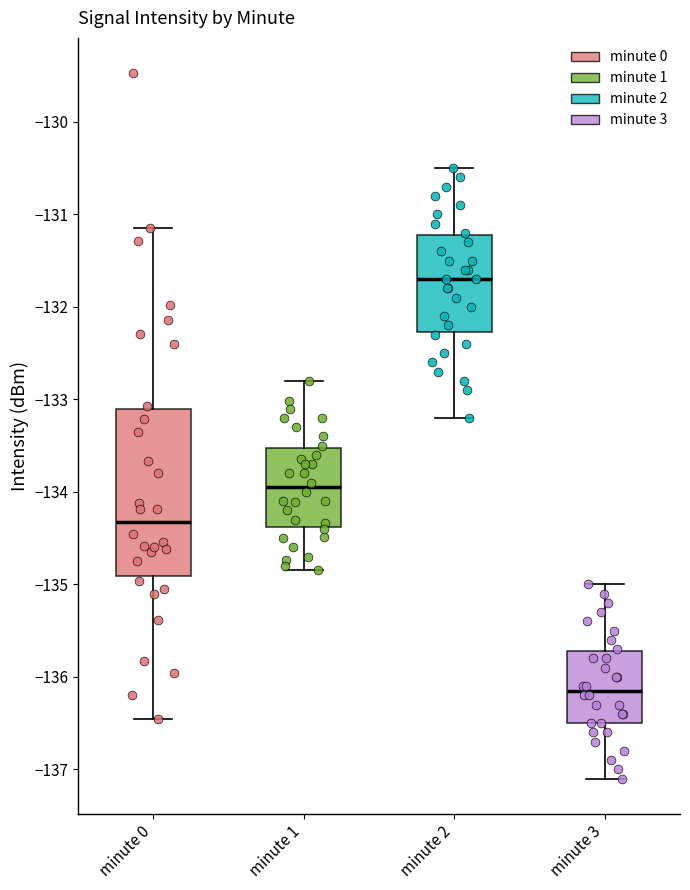

Reading left to right, read every box against the y-axis: the position of its median line, the range the box covers, and the ends of its whiskers. The values are not printed on the chart, so give them approximately, as read against the axis.

minute 0: median -134.3, box -134.9 to -133.1, whiskers -136.5 to -131.2
minute 1: median -133.9, box -134.4 to -133.5, whiskers -134.8 to -132.8
minute 2: median -131.7, box -132.3 to -131.2, whiskers -133.2 to -130.5
minute 3: median -136.1, box -136.5 to -135.7, whiskers -137.1 to -135.0